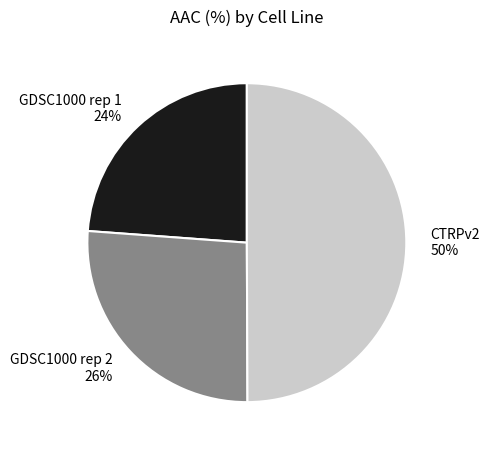

To the nearest percent, what percentage of the pie is GDSC1000 rep 1?

24%